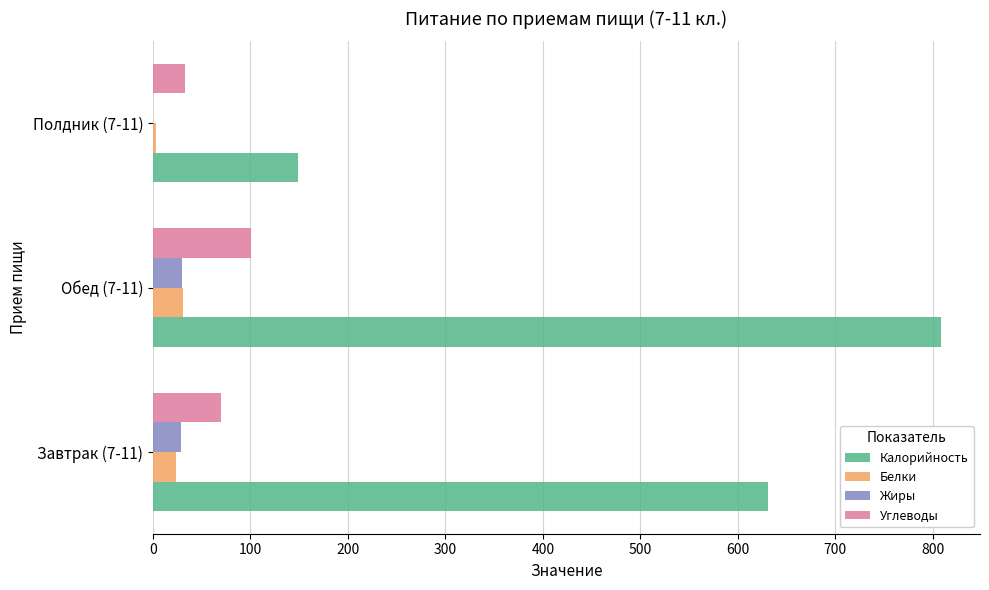

Which series has the largest total across all categories?

Калорийность